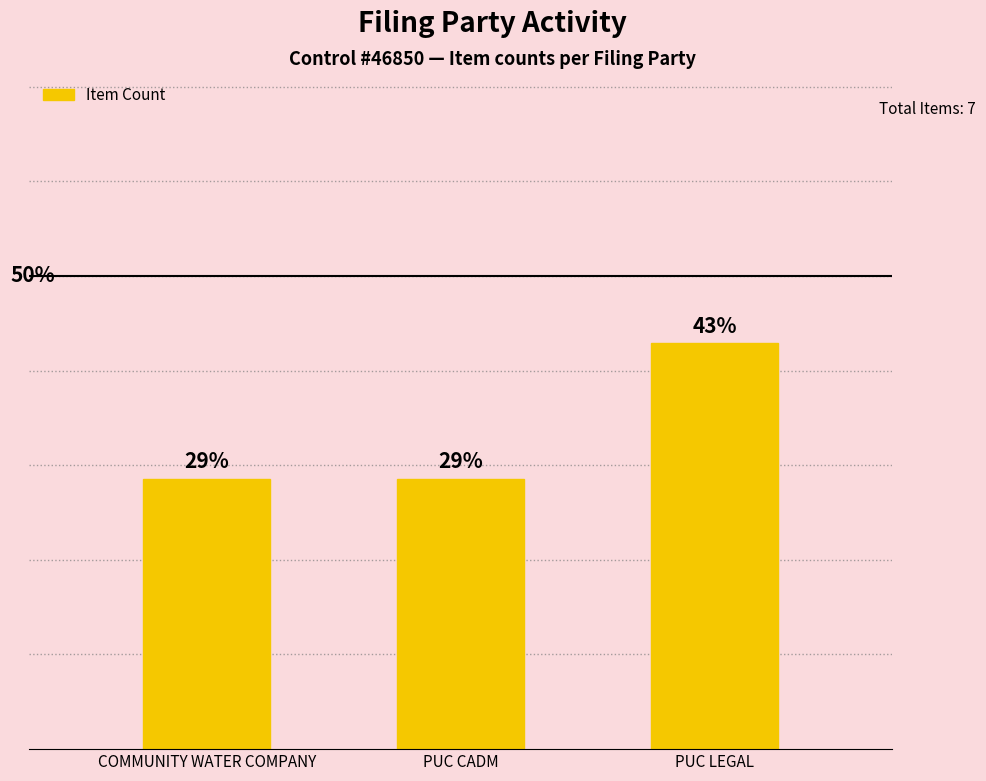

Which category has the highest value across all series?

PUC LEGAL